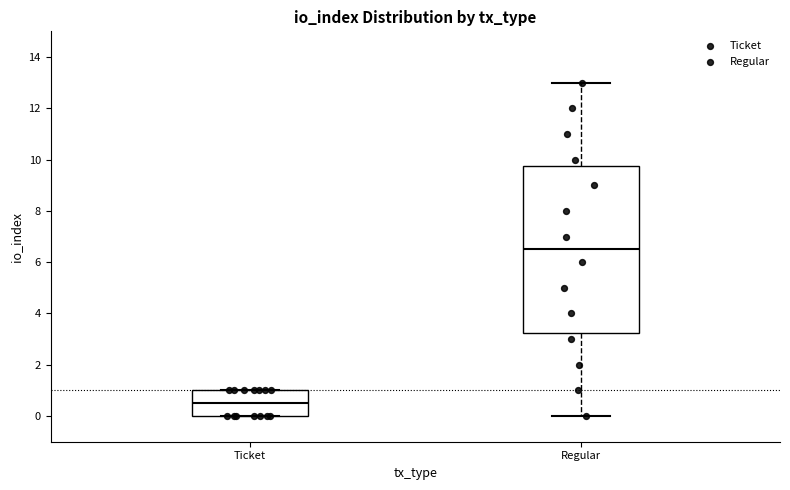

Which box is the tallest, from its lower edge to its upper edge?

Regular